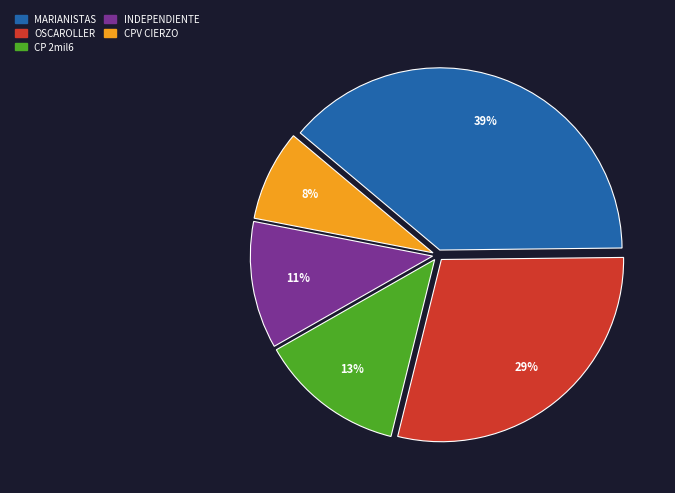

Which has a higher value, MARIANISTAS or CP 2mil6?

MARIANISTAS